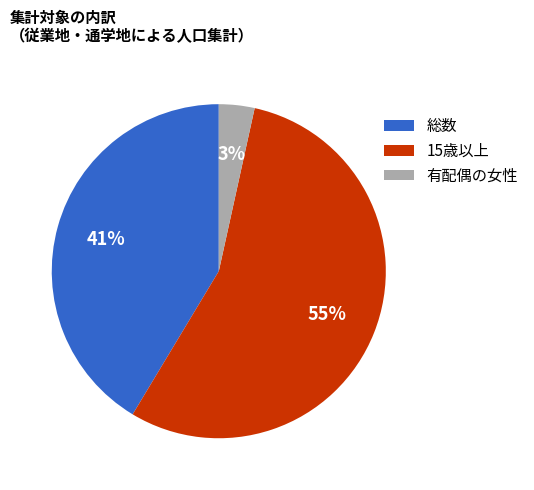

True or false: 15歳以上 accounts for 55% of the total.

True